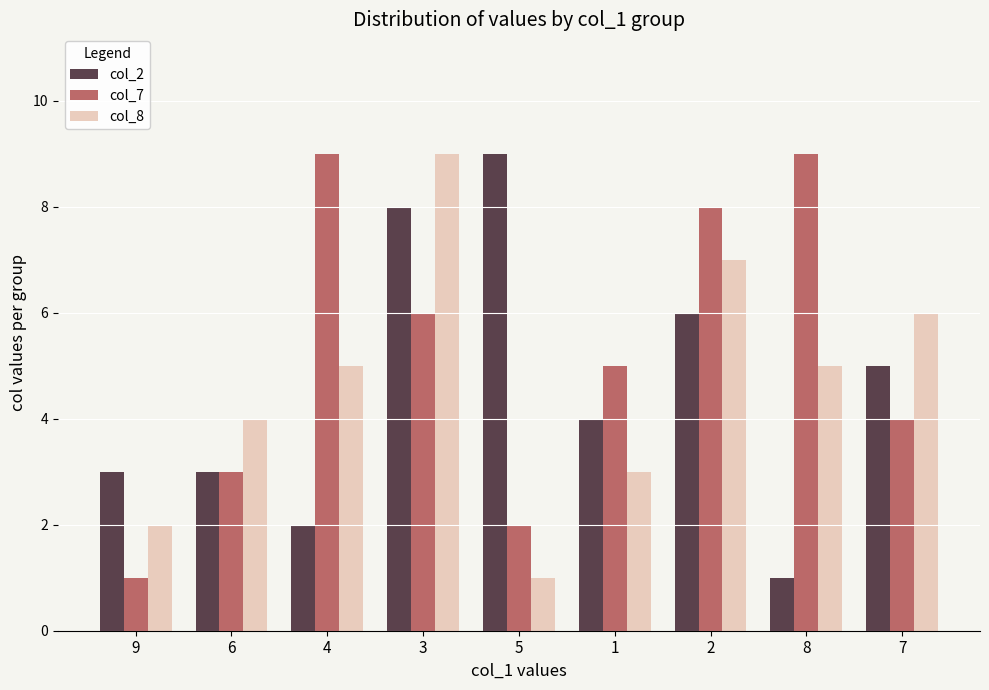

What value does the col_8 series have at 8?

5